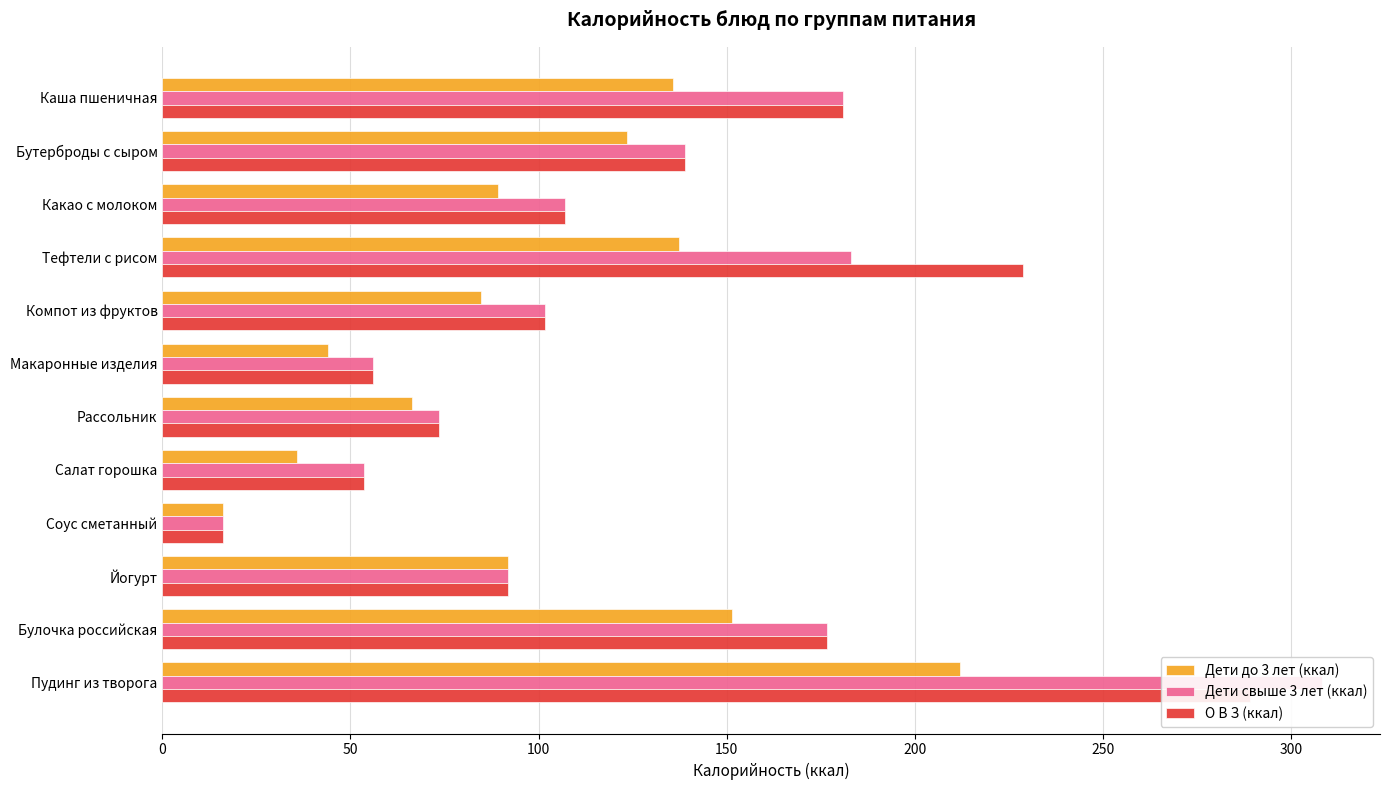

At how many categories does at least one series exceed 234?

1